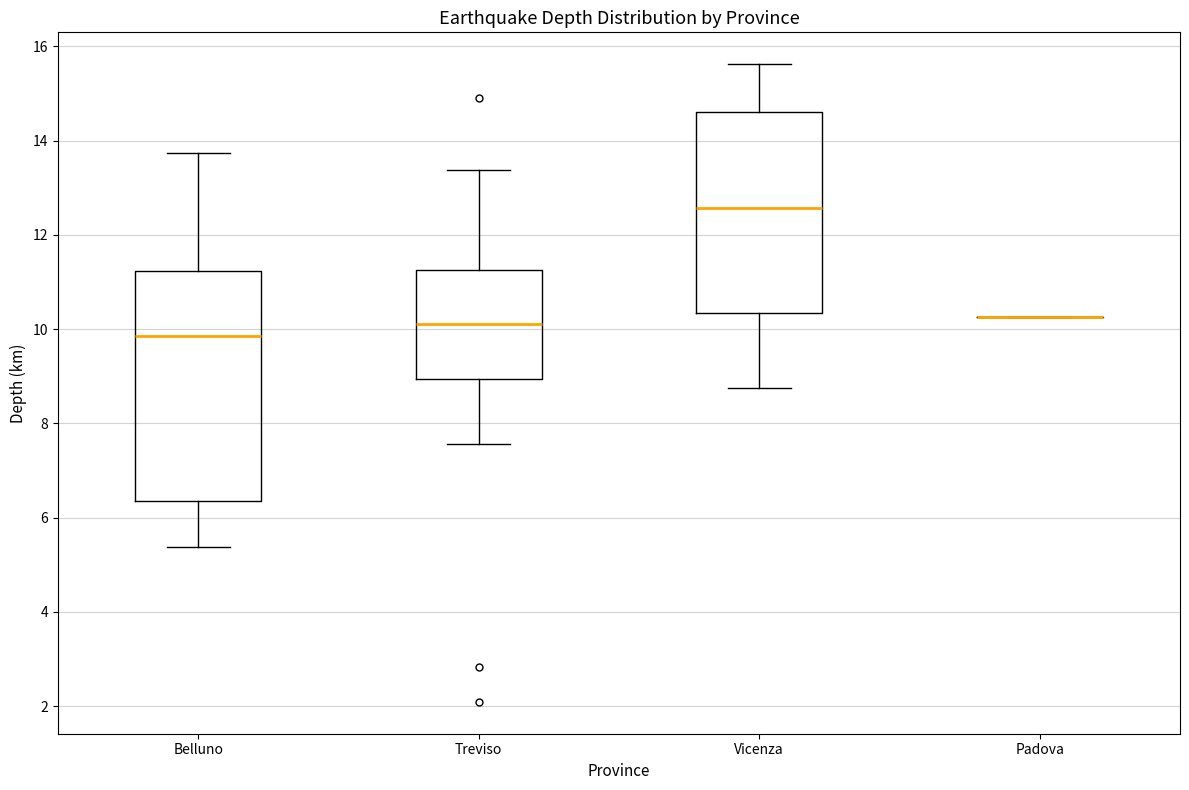

Comparing the boxes themselves (not the whiskers), which one is the tallest?

Belluno